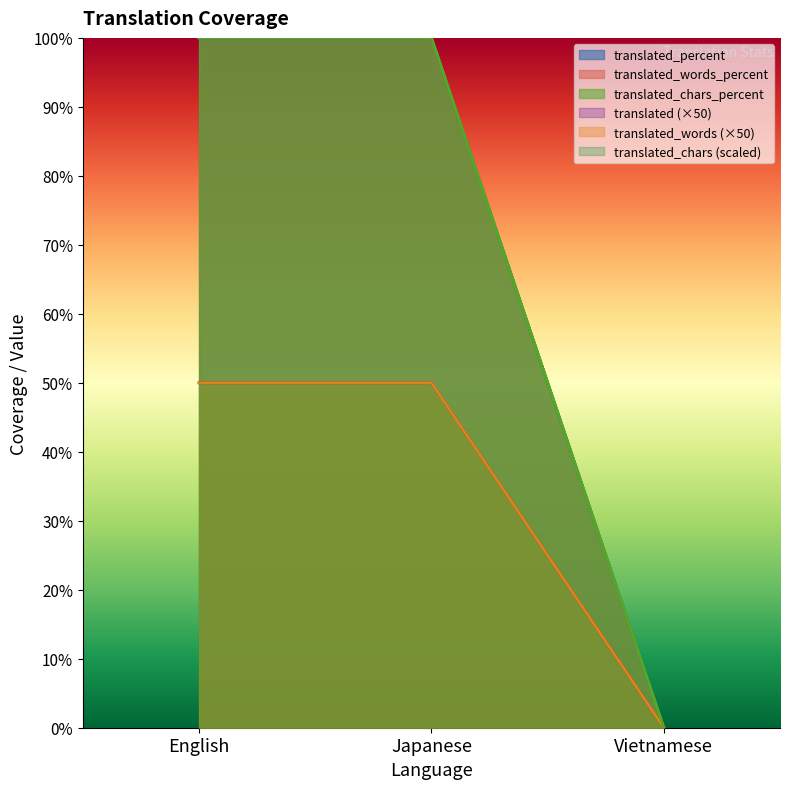

How many categories are shown in the chart?

3